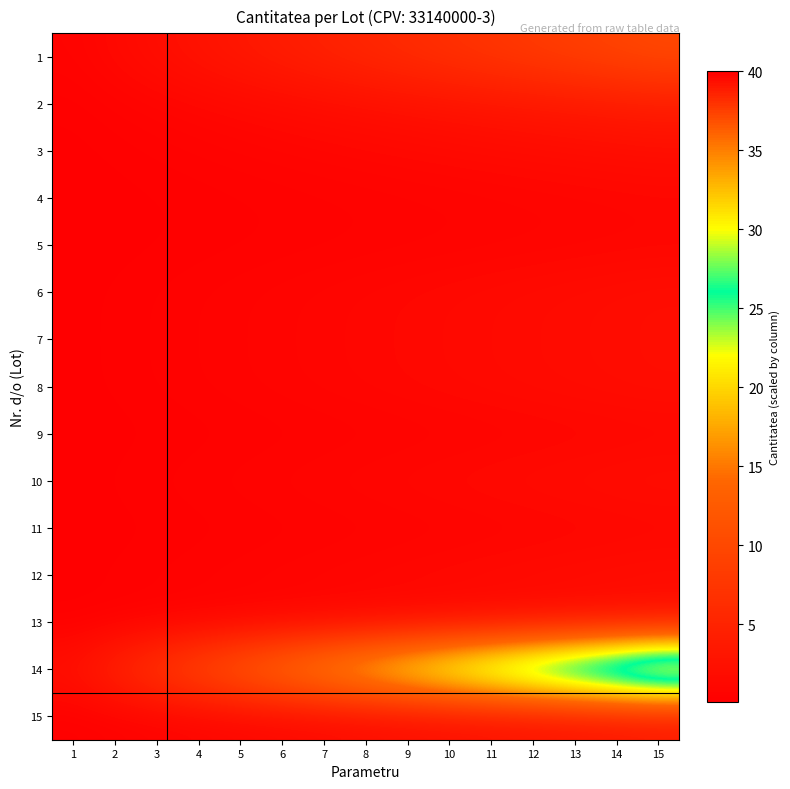

How many series are shown in this chart?

15